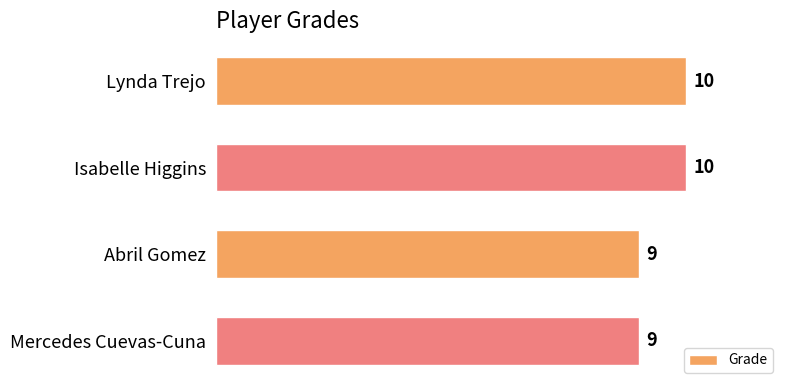

What is the label of the 2nd bar from the top?

Isabelle Higgins